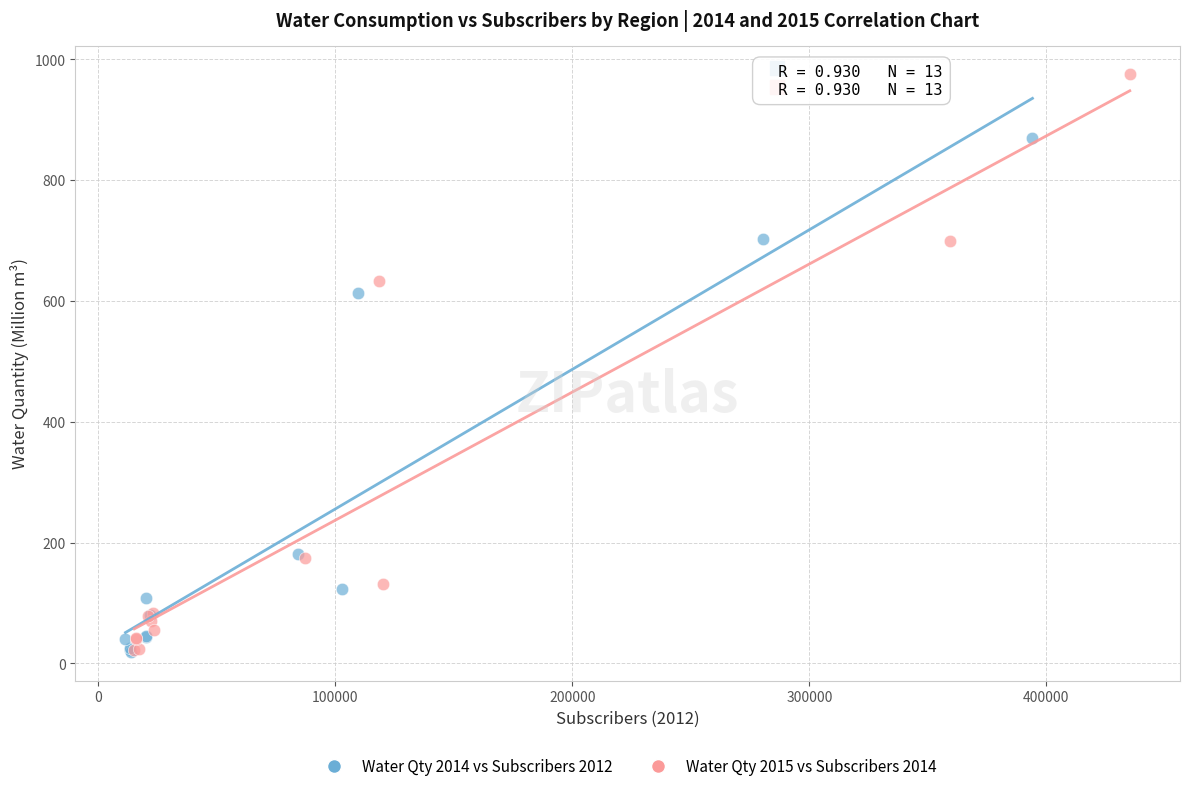

Which series has the largest Y range (max minus min)?

Water Qty 2015 vs Subscribers 2014